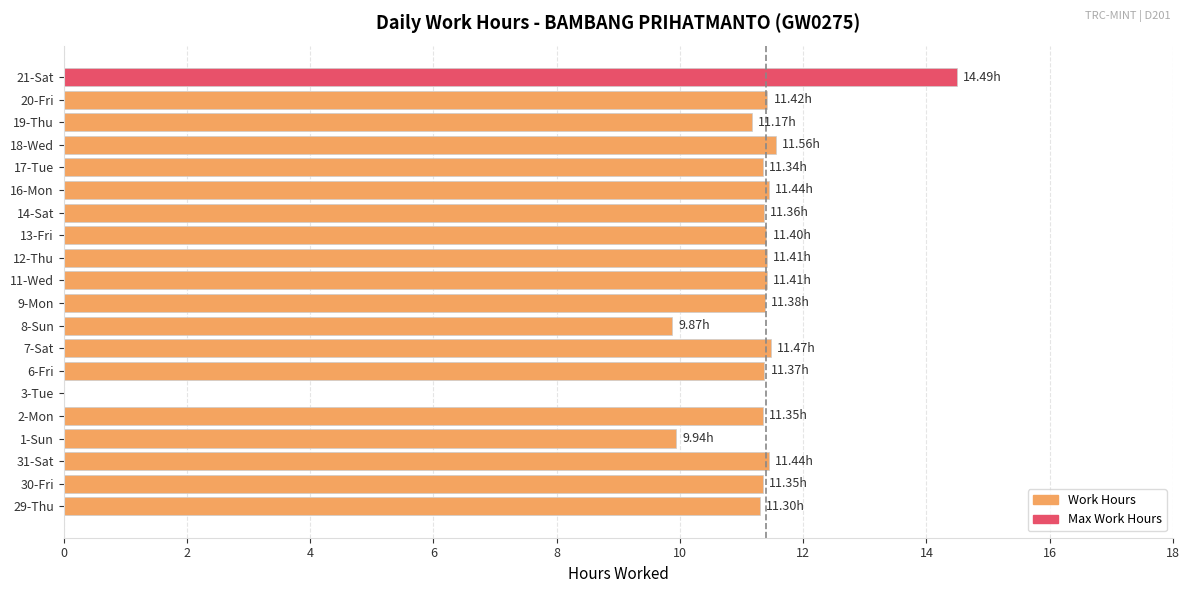

What is the sum of the values at 19-Thu and 11-Wed?

22.6